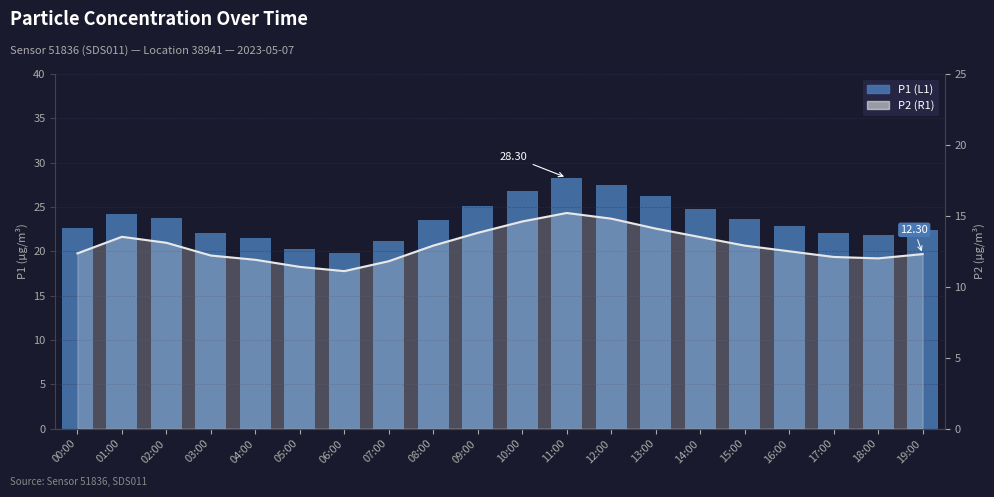

What is the spread (max minus min) of values at 03:00?

9.9